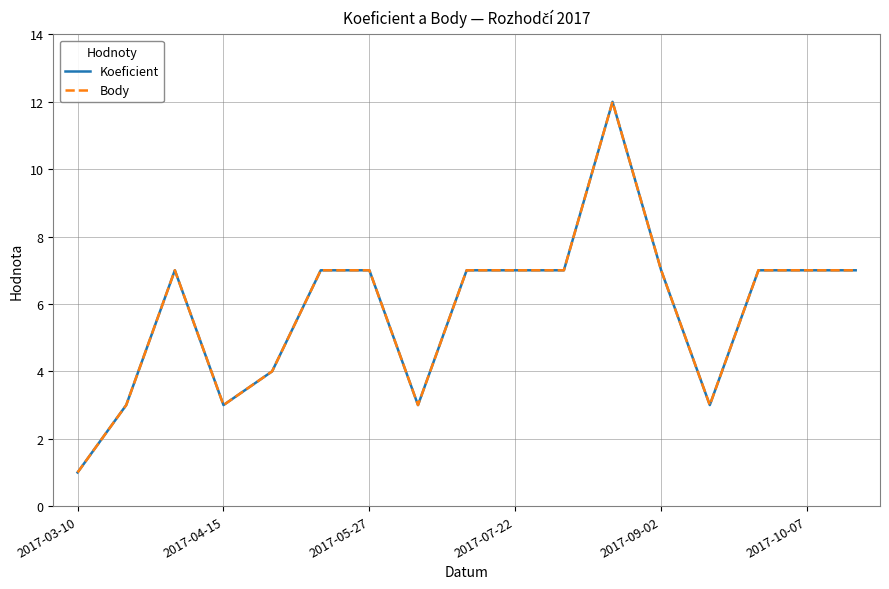

True or false: Body and Koeficient intersect in this chart.

False